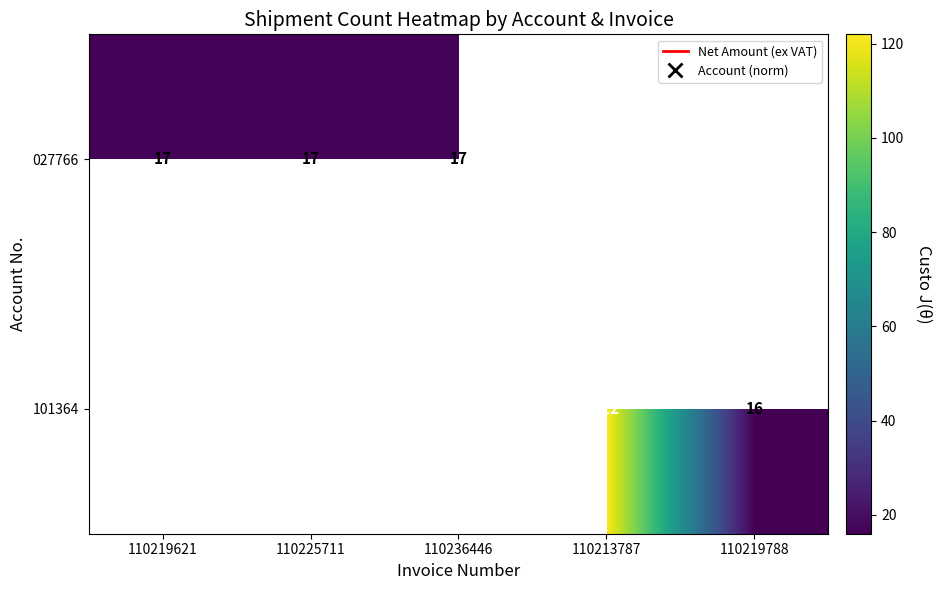

The 101364 series shows 122 at 110213787. True or false?

True